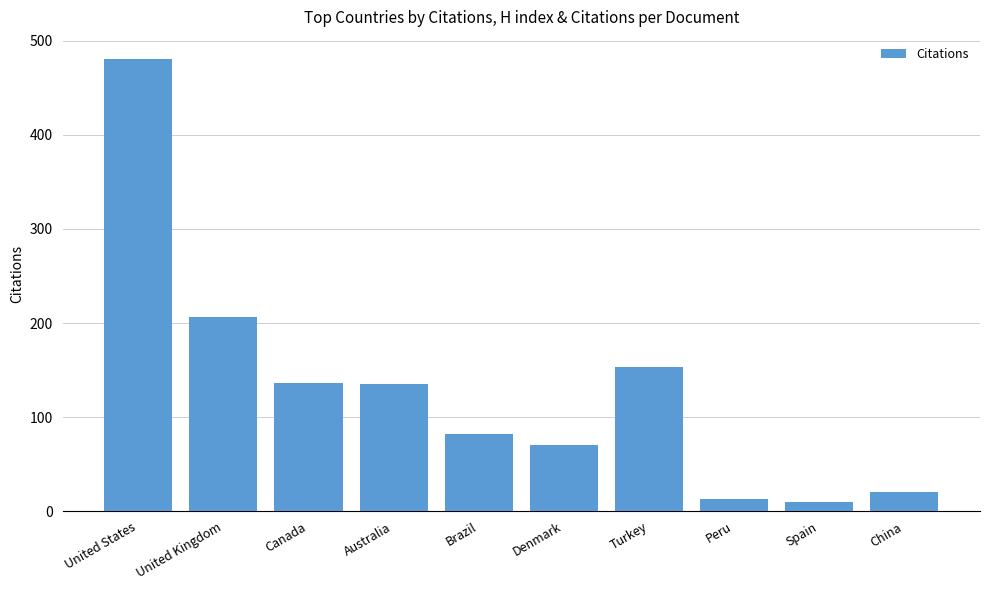

What value does the data have at Canada, to the nearest 50?

150